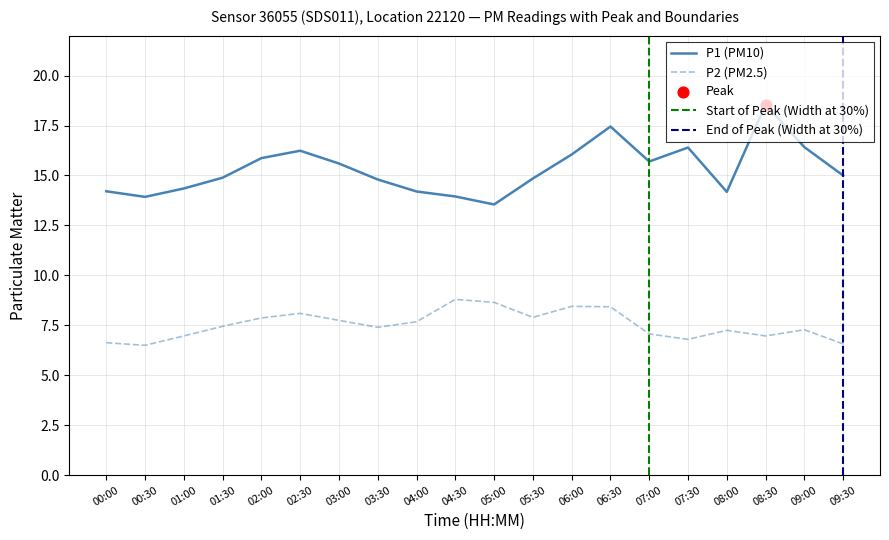

Which series contains the lowest Y value?

P2